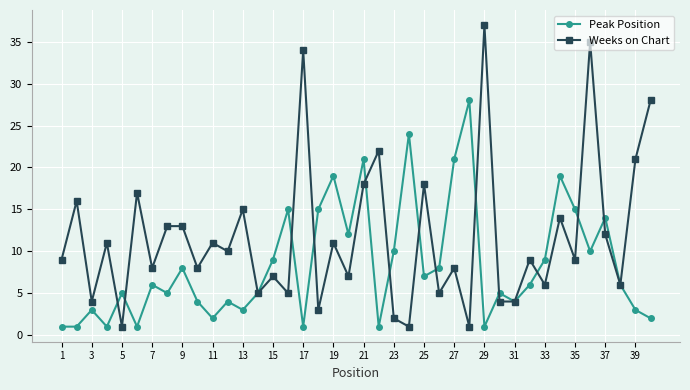

What is the difference between the maximum and minimum values in the Peak Position series?

27